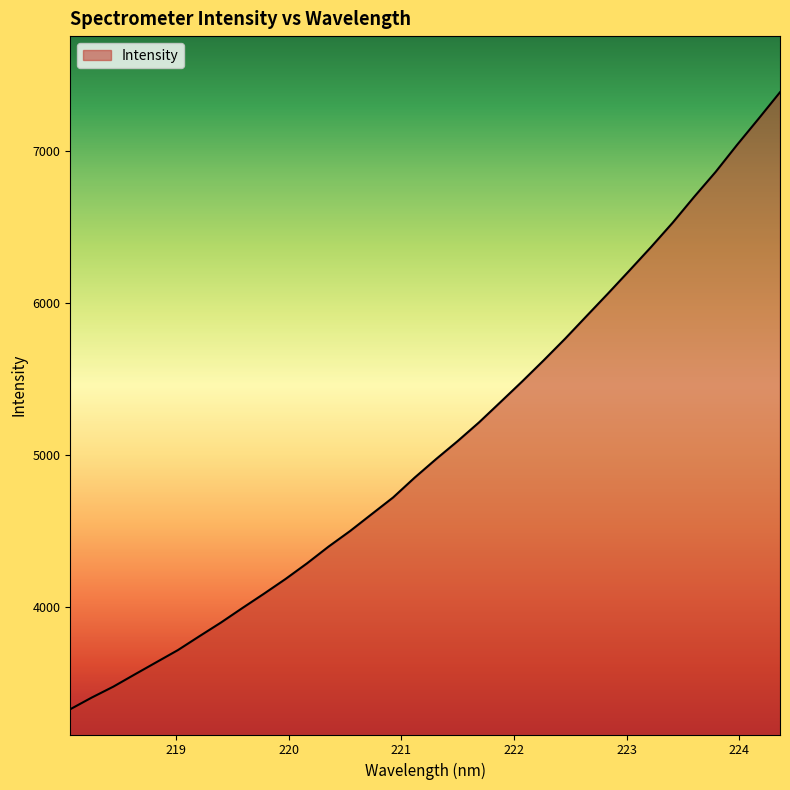

What is the difference between the maximum and minimum values?

4060.9